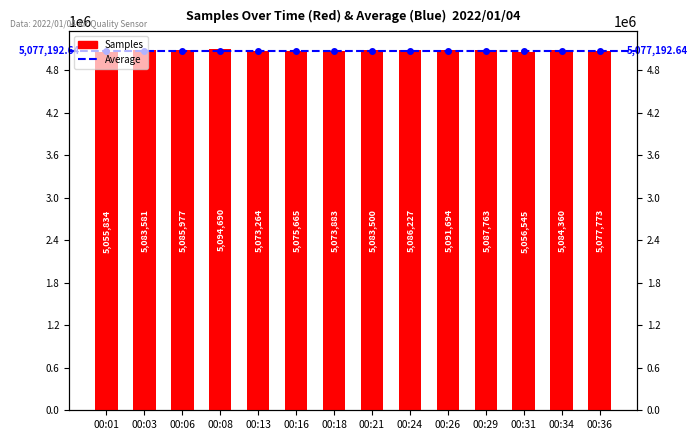

What is the ratio of the value at 00:08 to the value at 00:34?

1.0